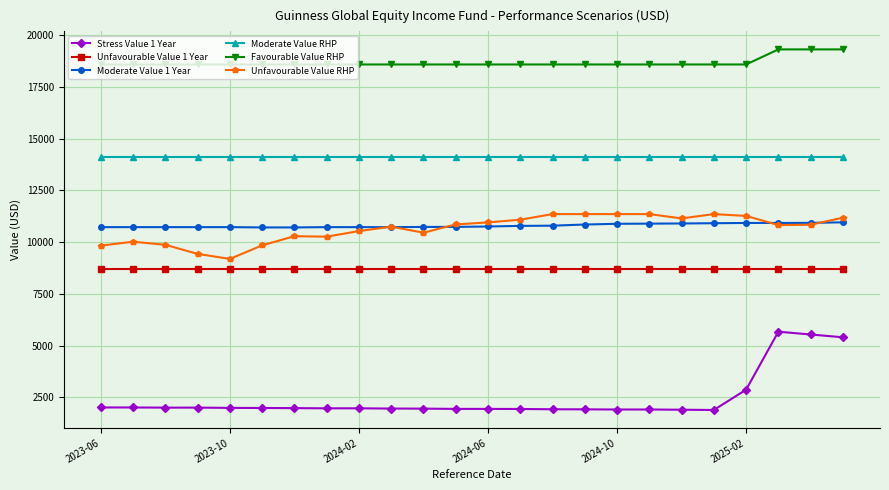

Which series has the largest total across all categories?

Favourable Value RHP